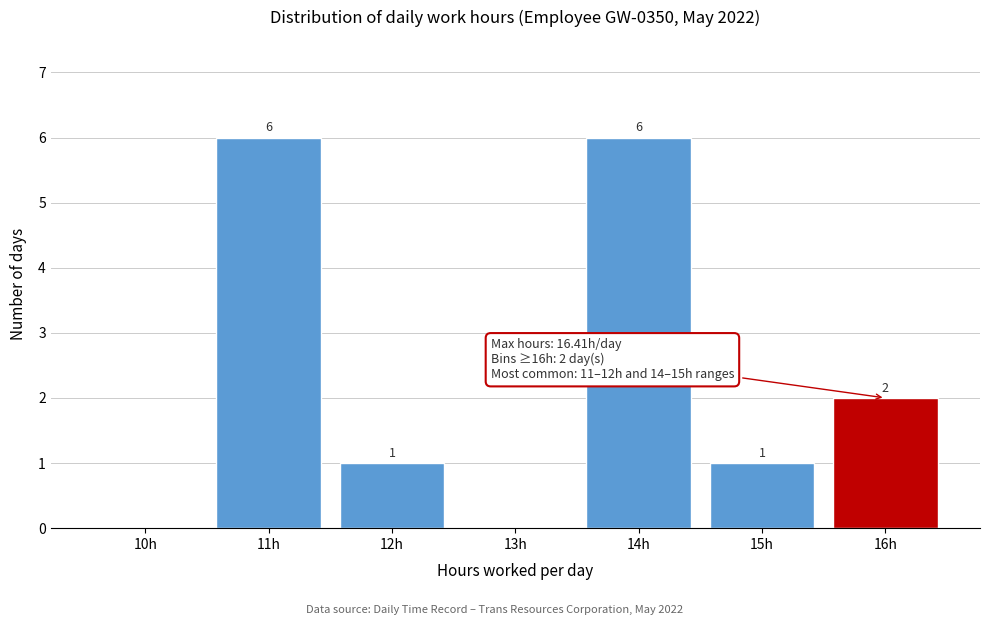

Reading left to right, list all the values displayed in this chart.

10h=0	11h=6	12h=1	13h=0	14h=6	15h=1	16h=2